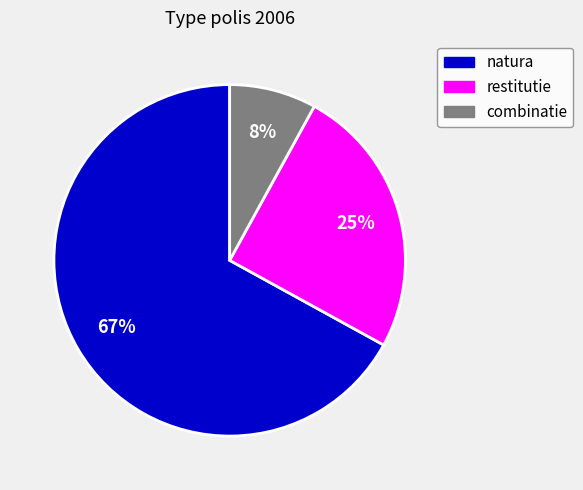

To the nearest percent, what portion does natura represent?

67%